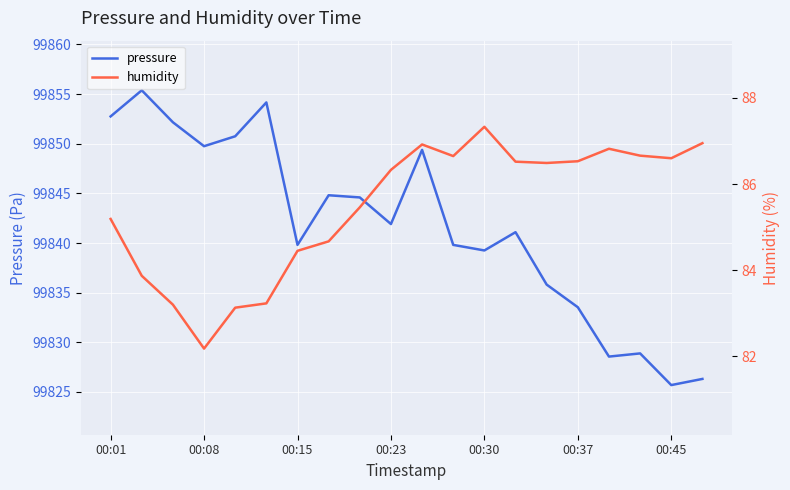

The pressure series shows 55889.5 at 00:45. True or false?

False